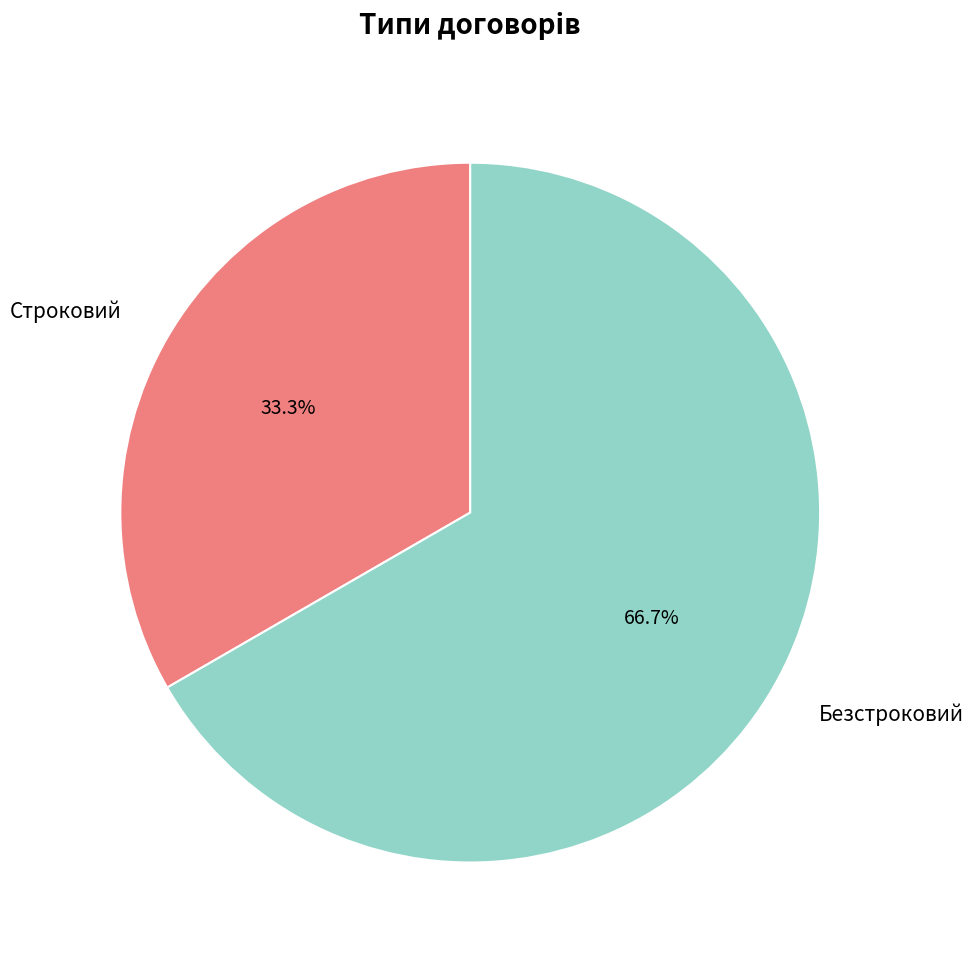

Approximately how many times larger is the value at Строковий compared to Безстроковий?

0.5